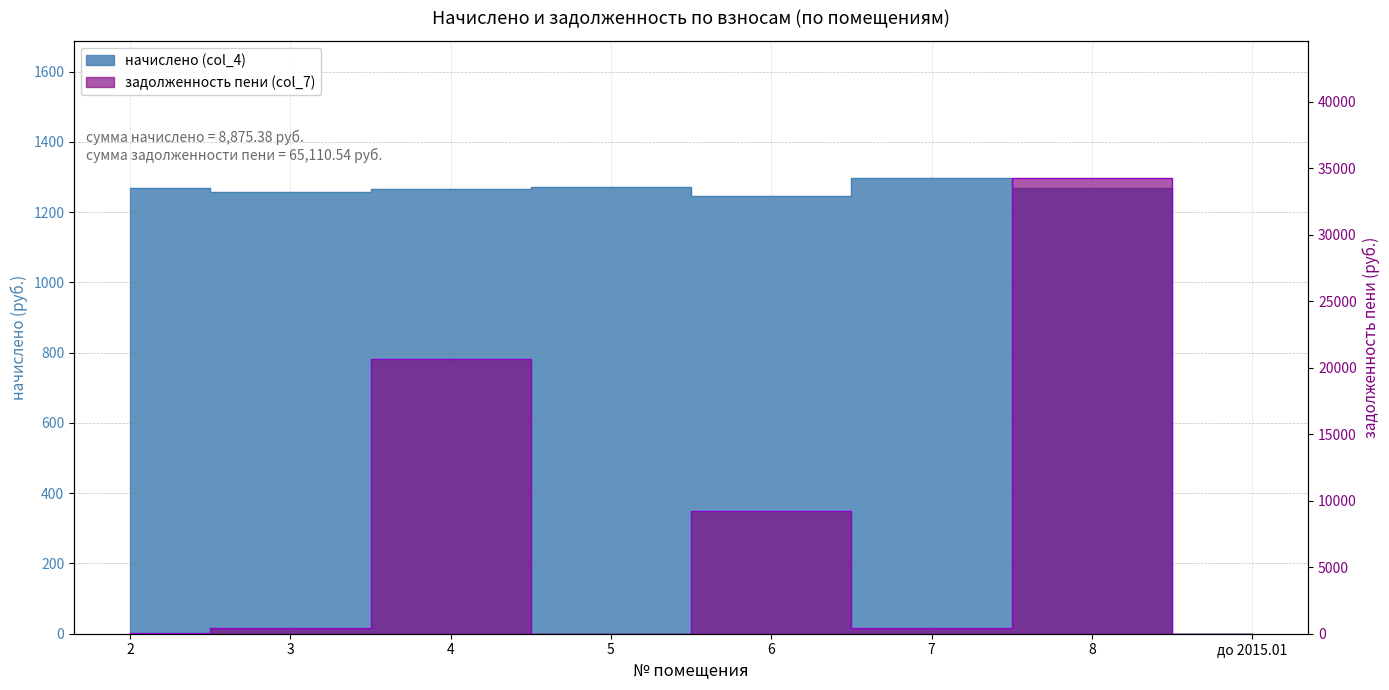

At which label does начислено (col_4) first exceed 1268?

2